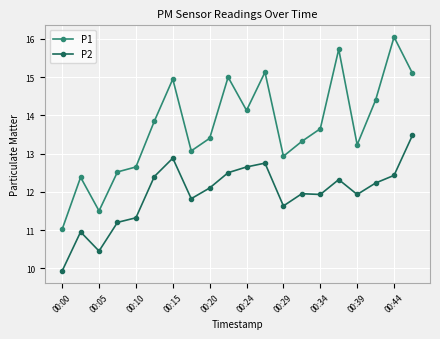

What is the difference between the second highest and minimum values in the P1 series?

4.7